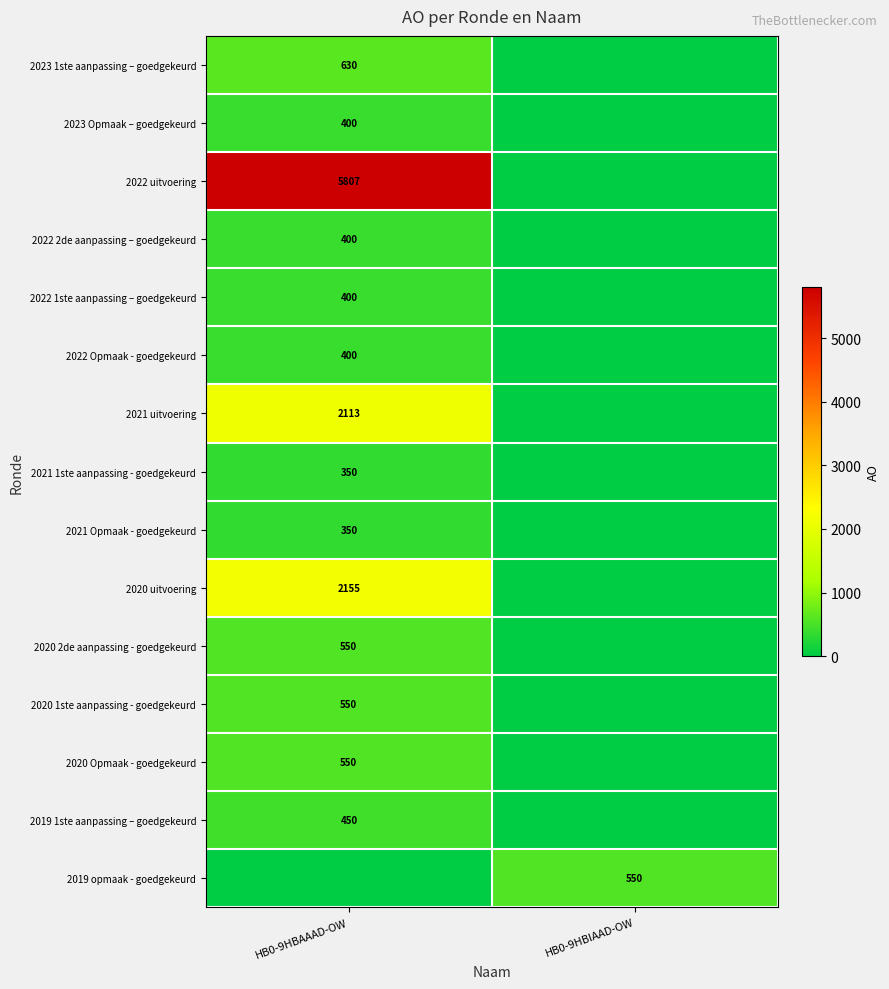

The 2020 2de aanpassing - goedgekeurd series shows 550 at HB0-9HBAAAD-OW. True or false?

True